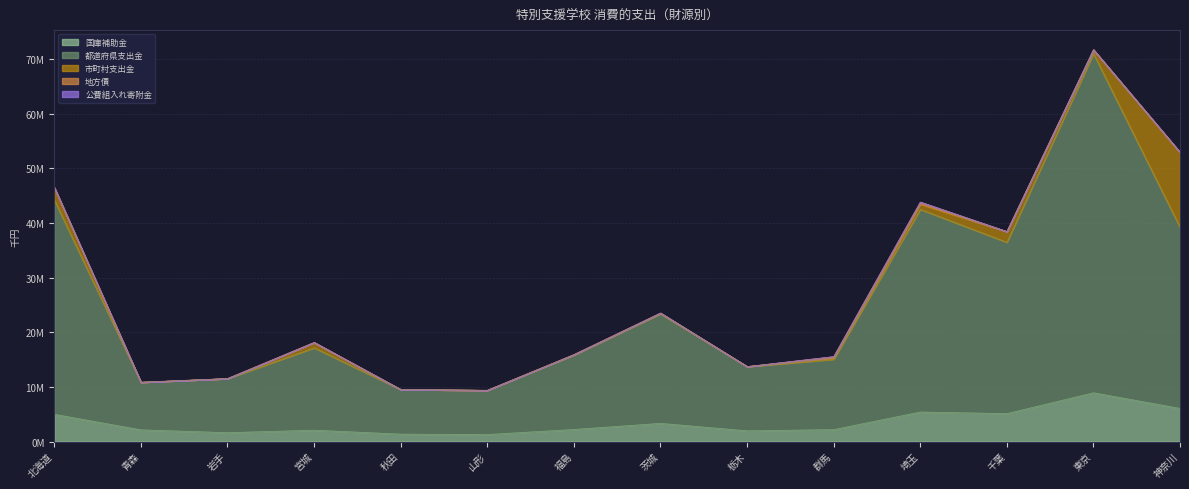

Count the number of data series in this chart.

5